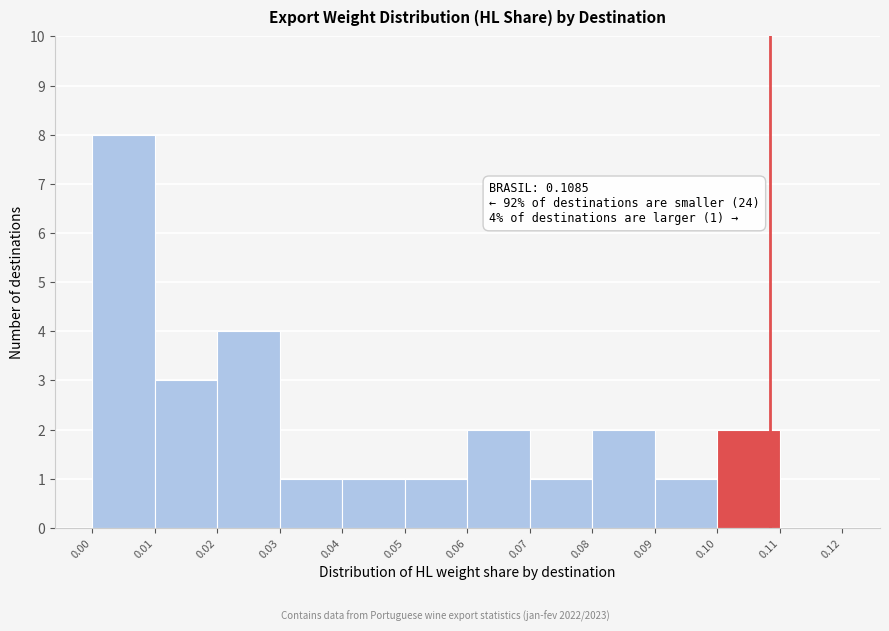

Over which range of the x-axis is the bar tallest?

0.00 to 0.01